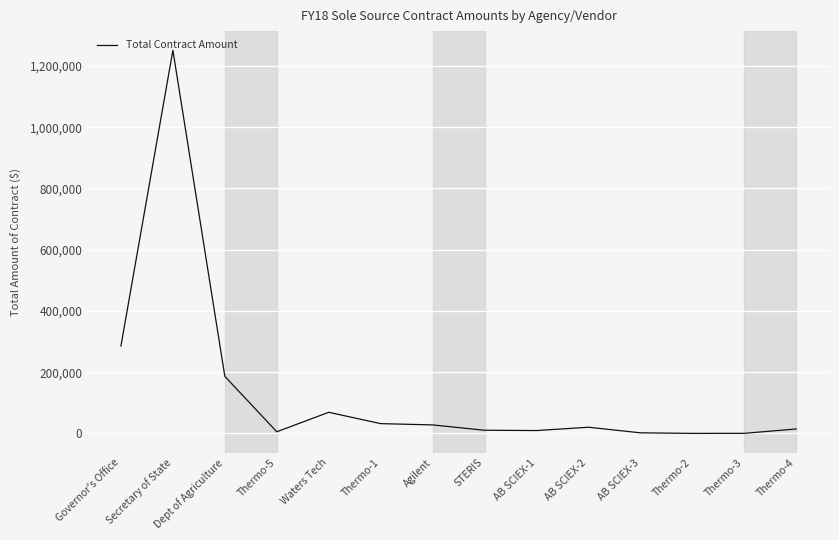

At which label is the value closest to 625629?

Governor's Office